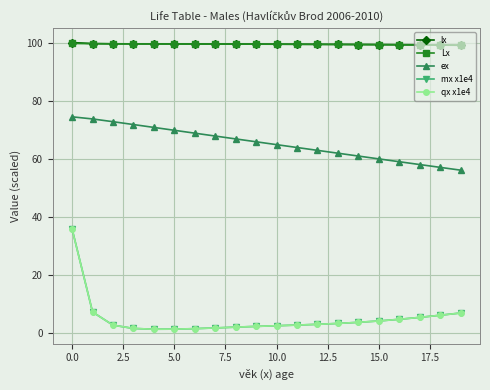

Which series has the widest spread of values?

mx x1e4